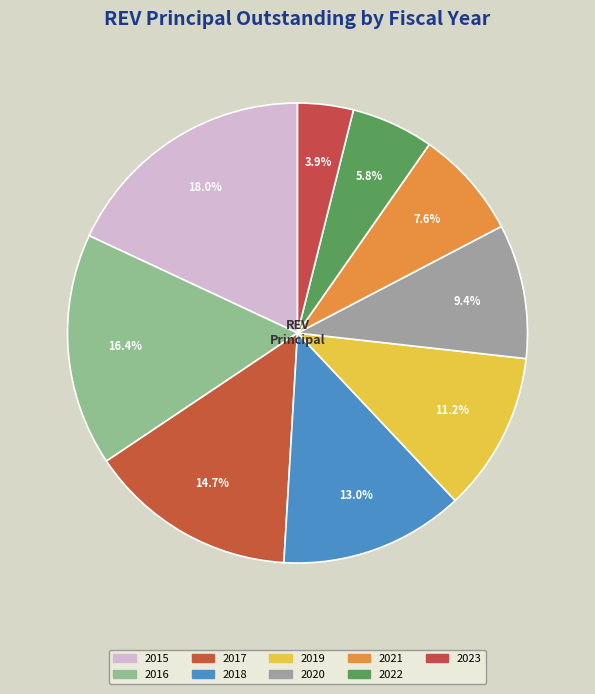

The 2018 slice represents 26% of the pie. True or false?

False